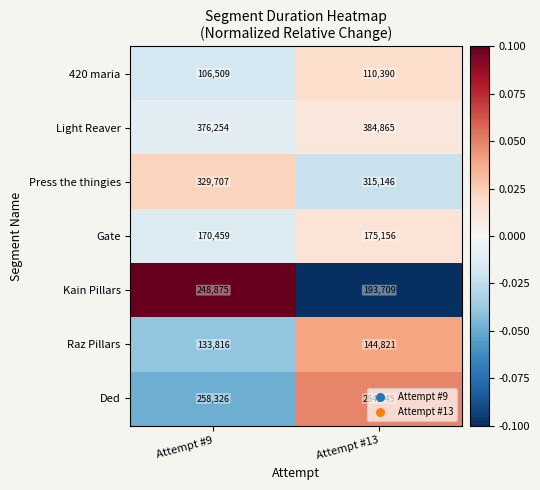

True or false: Gate has a value of 70369 at Attempt #9.

False